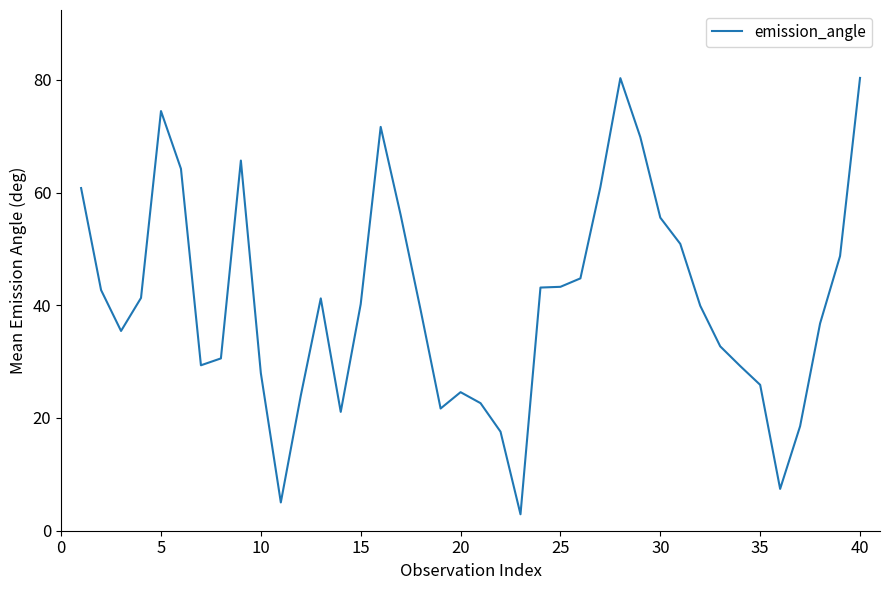

What is the greatest value displayed?

80.3